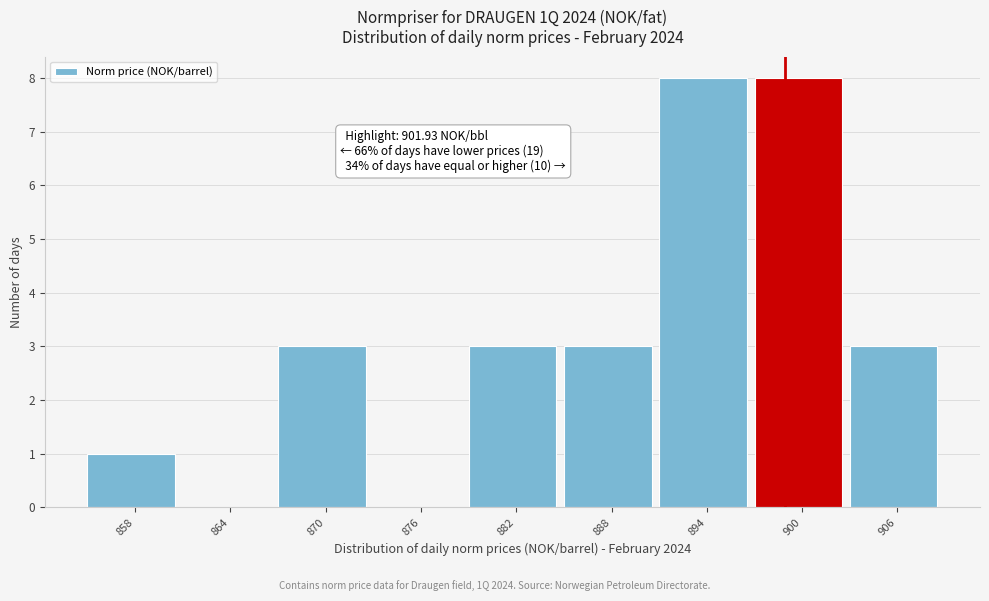

Reading left to right, what are all the values shown in this chart?

858=1	864=0	870=3	876=0	882=3	888=3	894=8	900=8	906=3